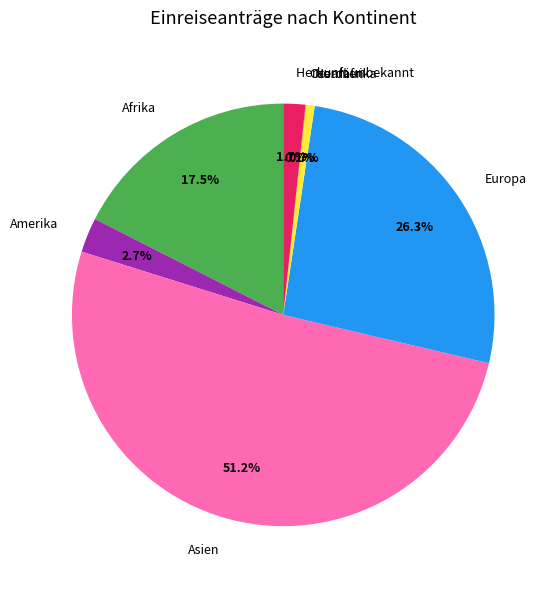

Which category has the biggest portion of the pie?

Asien